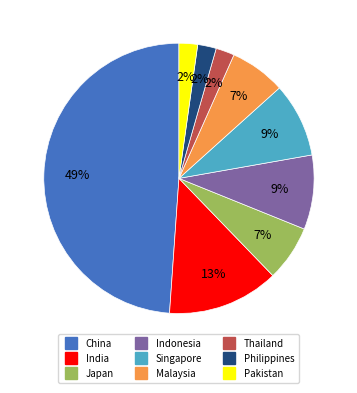

Does Indonesia account for over 50% of the chart?

No